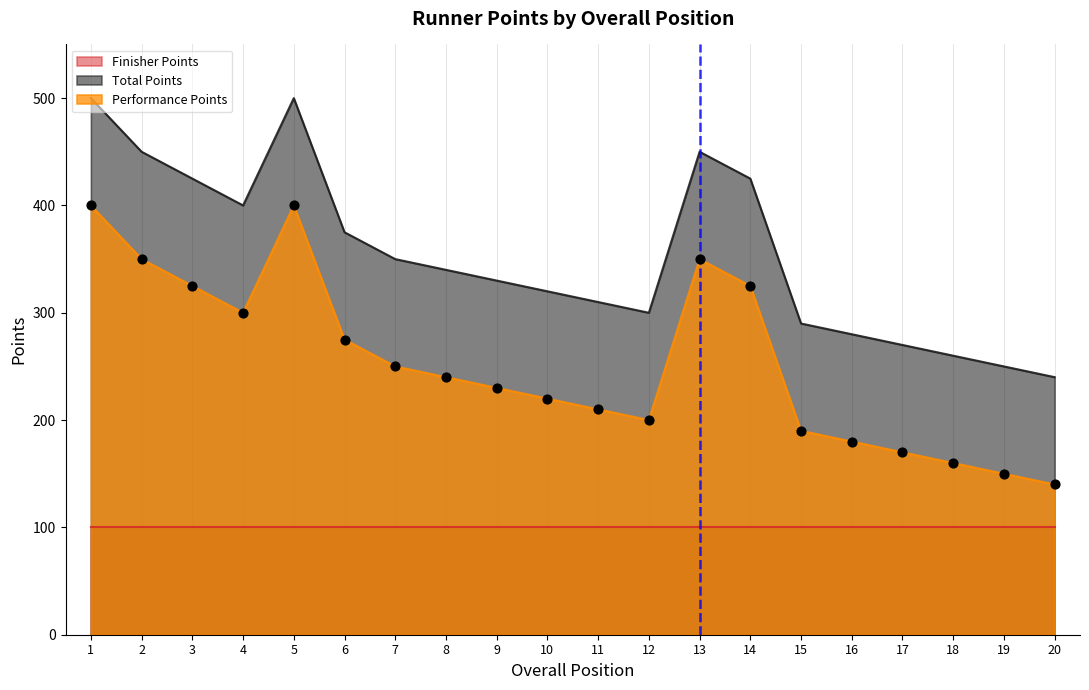

Read the Total Points value at 5, to the nearest 10.

500